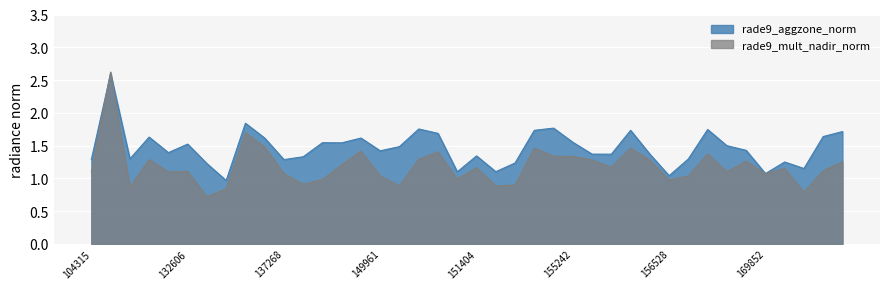

Which has a higher value, 151404 or 155612?

155612